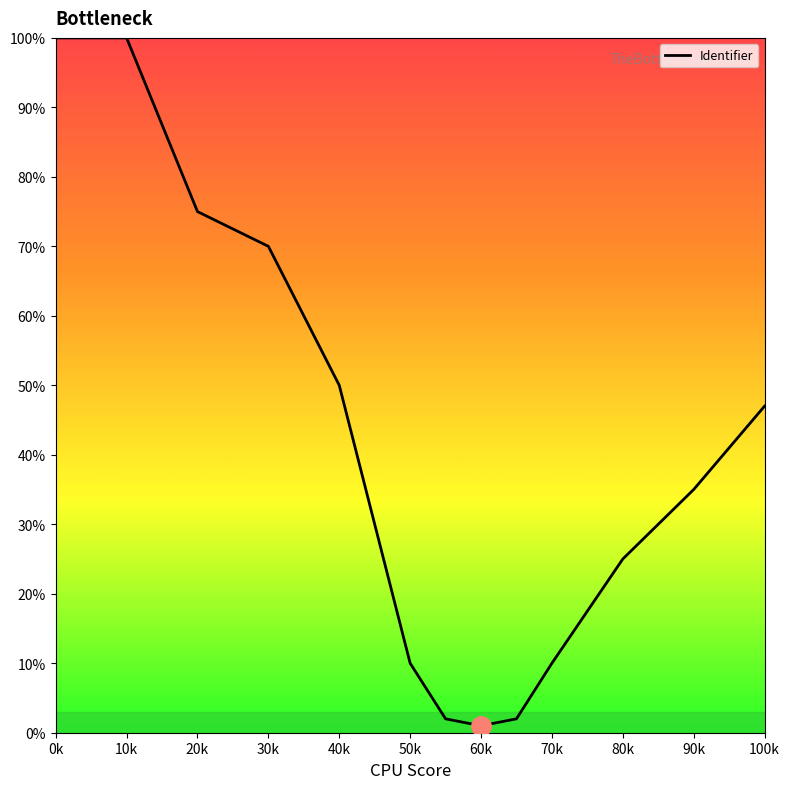

What is the smallest value displayed?

1